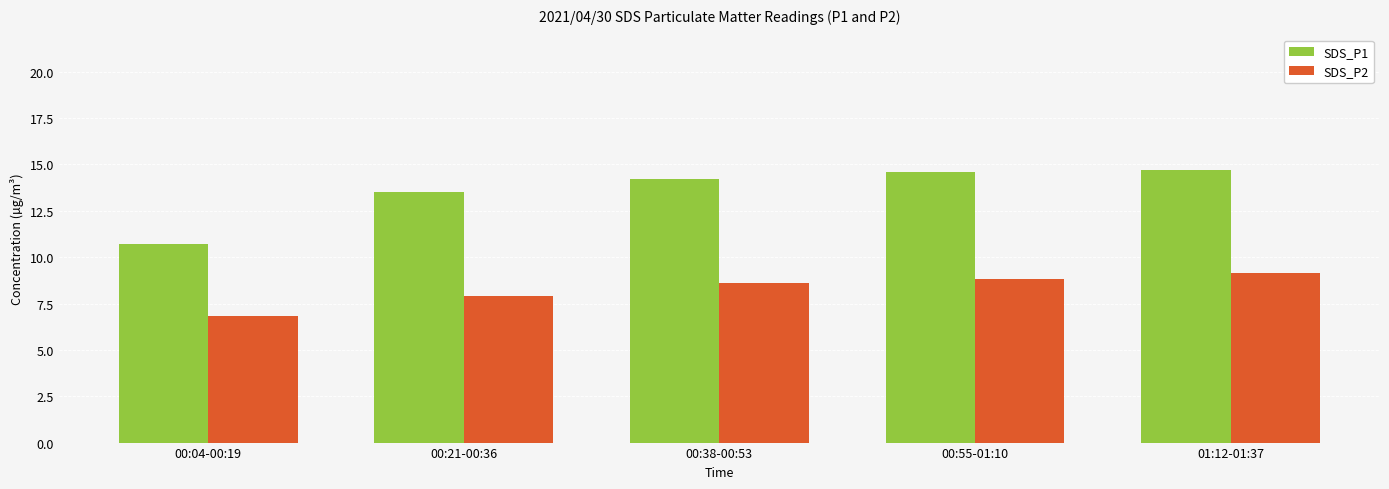

Which series has the largest total across all categories?

SDS_P1